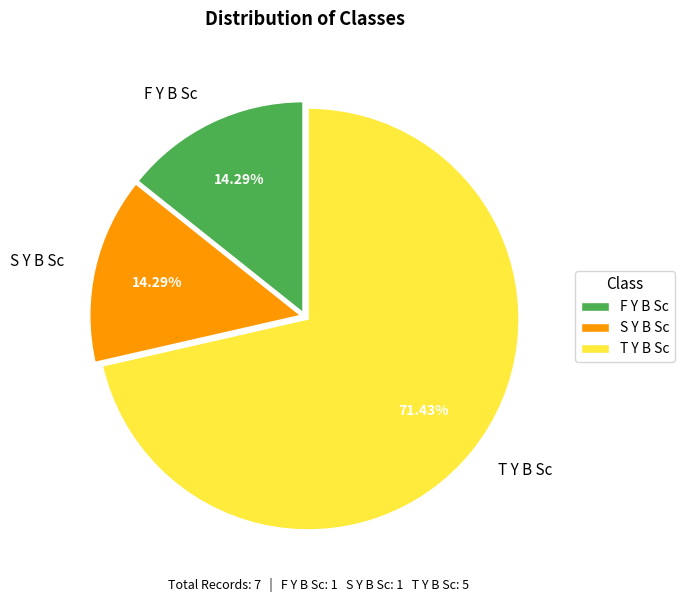

Which has a higher value, F Y B Sc or T Y B Sc?

T Y B Sc